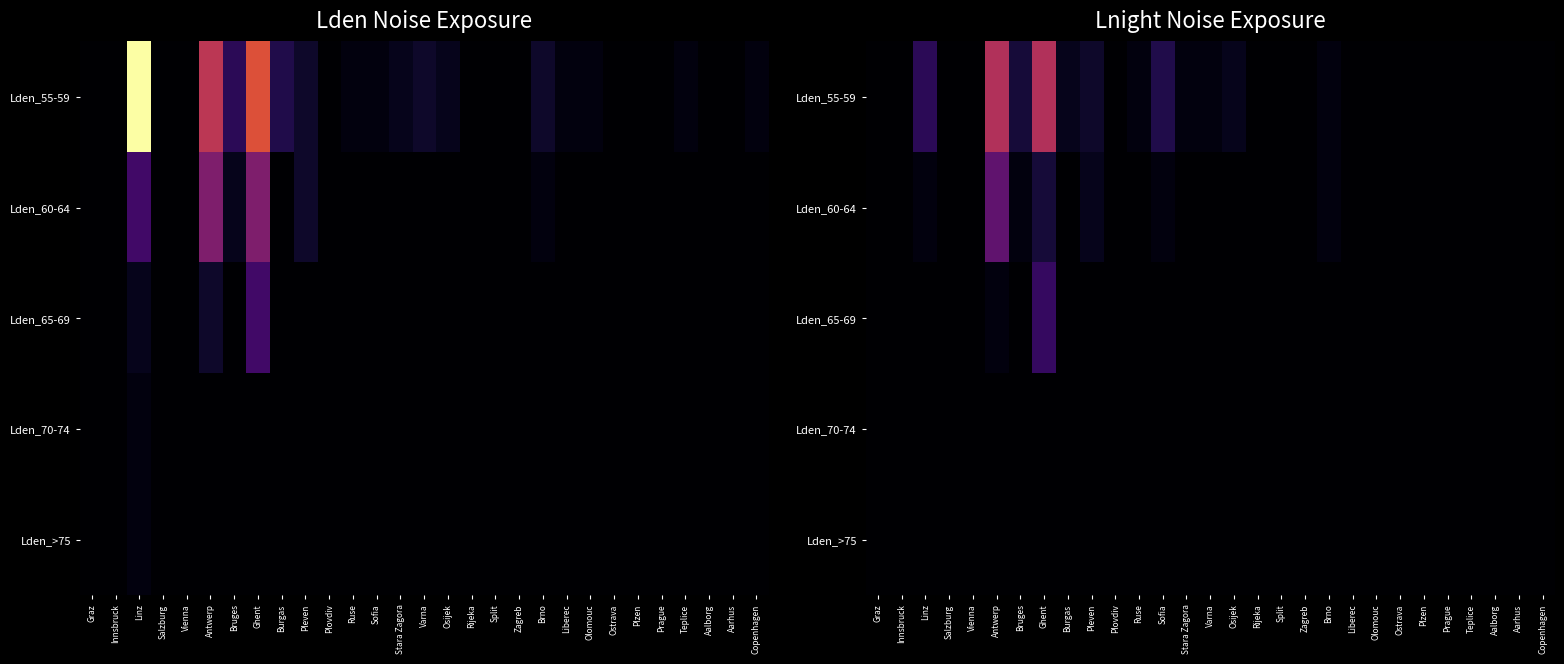

Which series has the largest total across all categories?

Lden_55-59